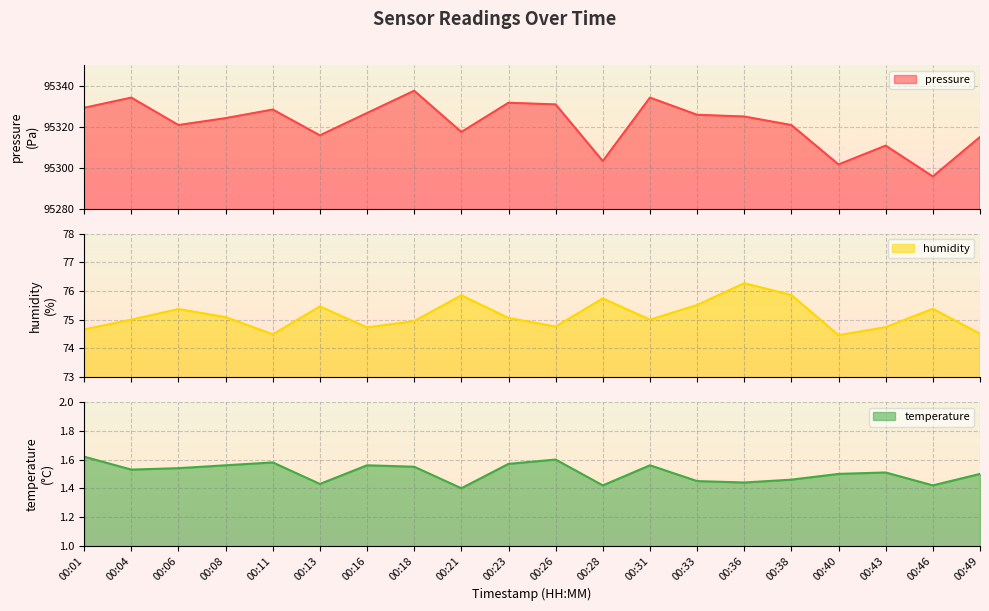

Which series has the widest spread of values?

pressure